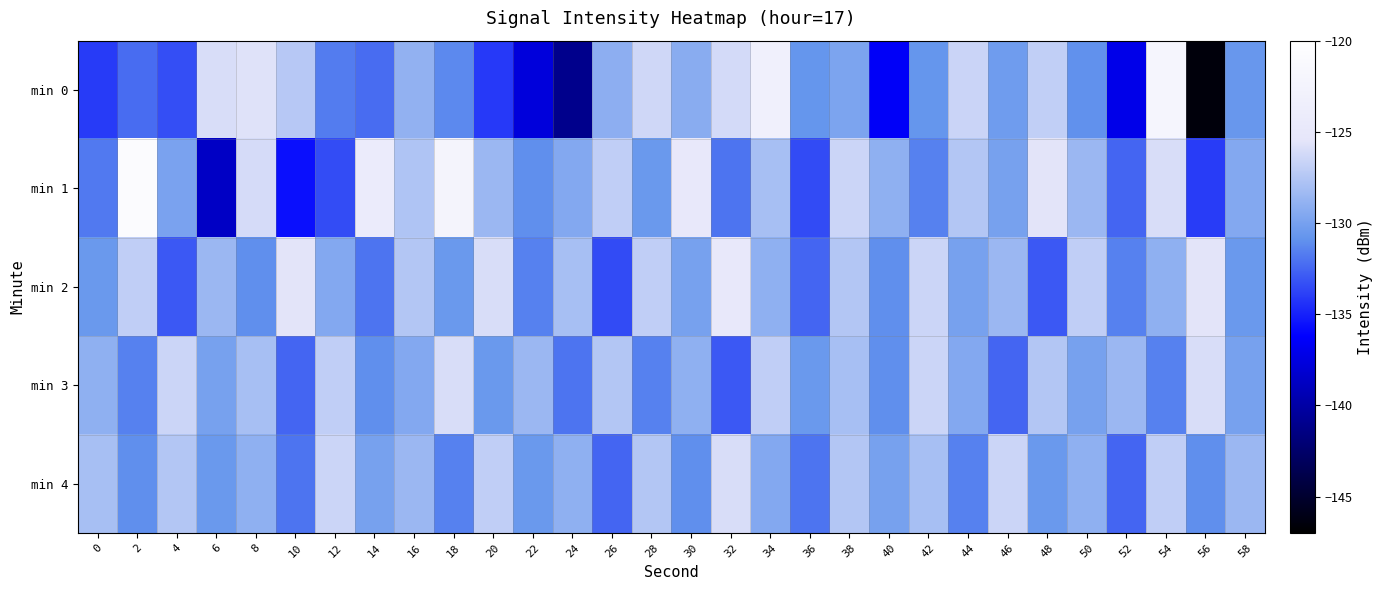

At which category does the chart reach its minimum across all series?

56